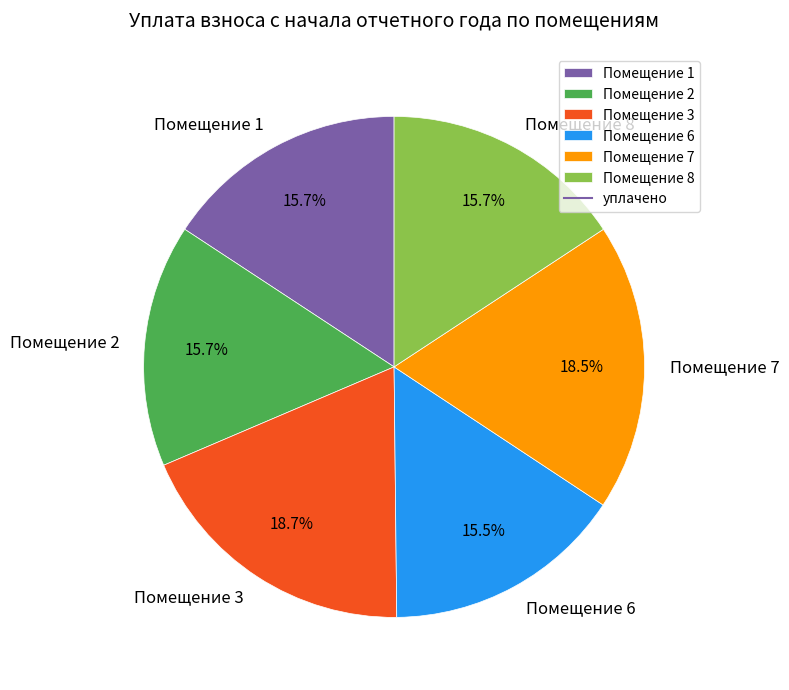

Is there any slice that represents more than half of the pie?

No